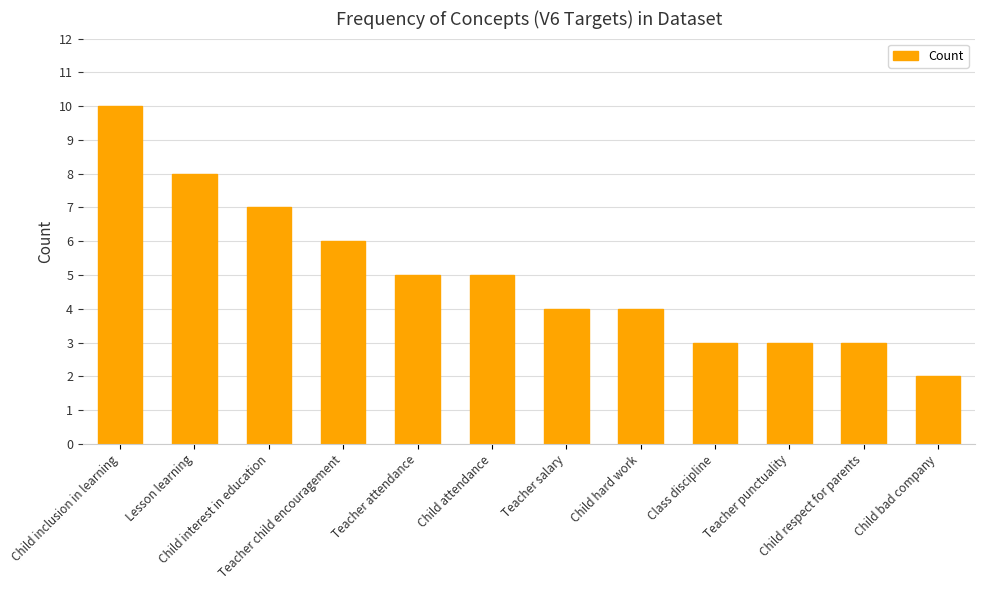

What is the maximum value shown in the chart?

10